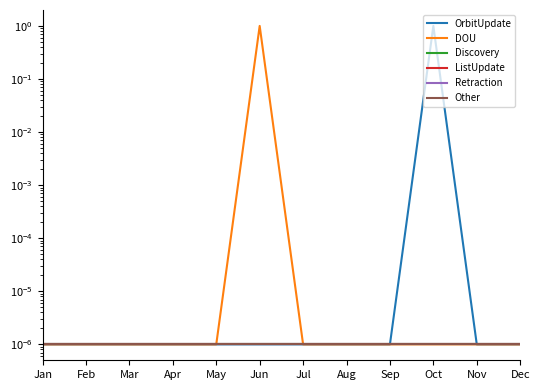

True or false: ListUpdate and OrbitUpdate cross at least once.

False